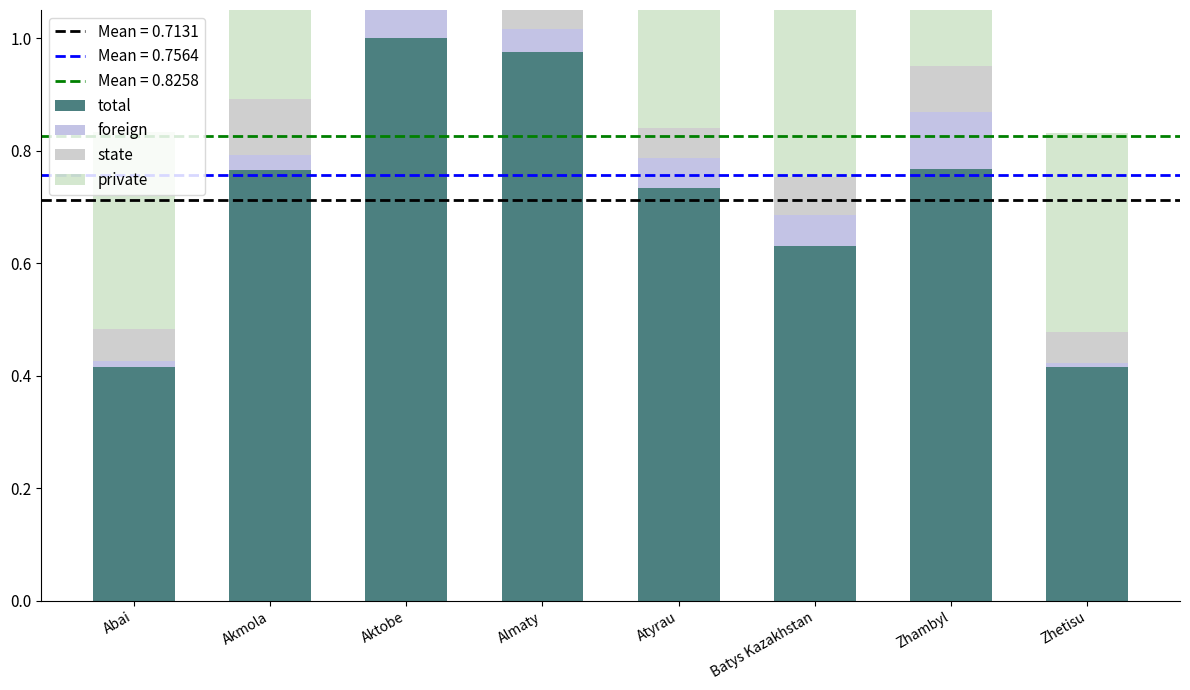

What is the value of the total bar at the 8th from the left?

0.4